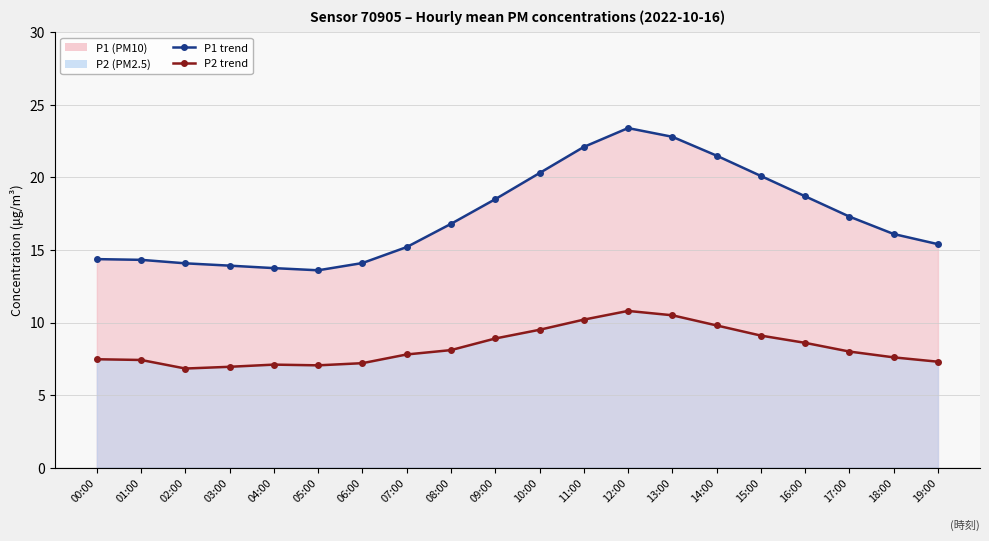

Rank the series by their maximum value, from highest to lowest.

P1 (line), P2 (line)